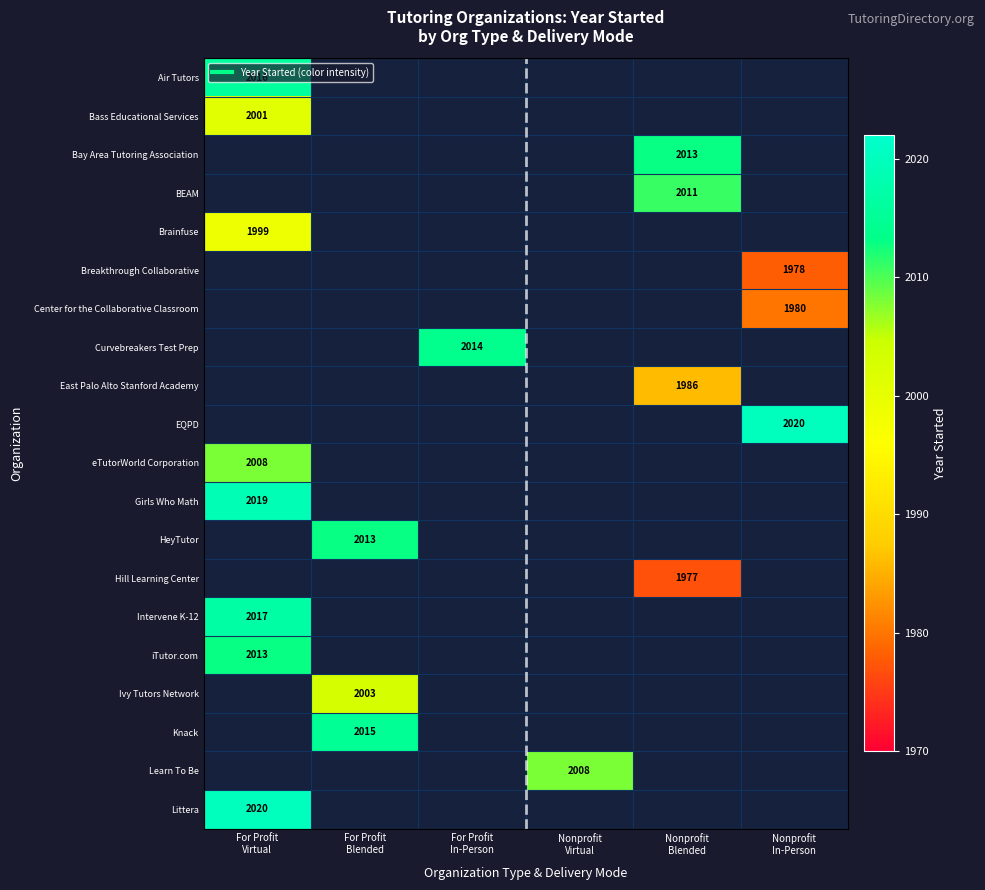

Rank the categories by Brainfuse value from lowest to highest.

For Profit Virtual, For Profit Blended, For Profit In-Person, Nonprofit Virtual, Nonprofit Blended, Nonprofit In-Person